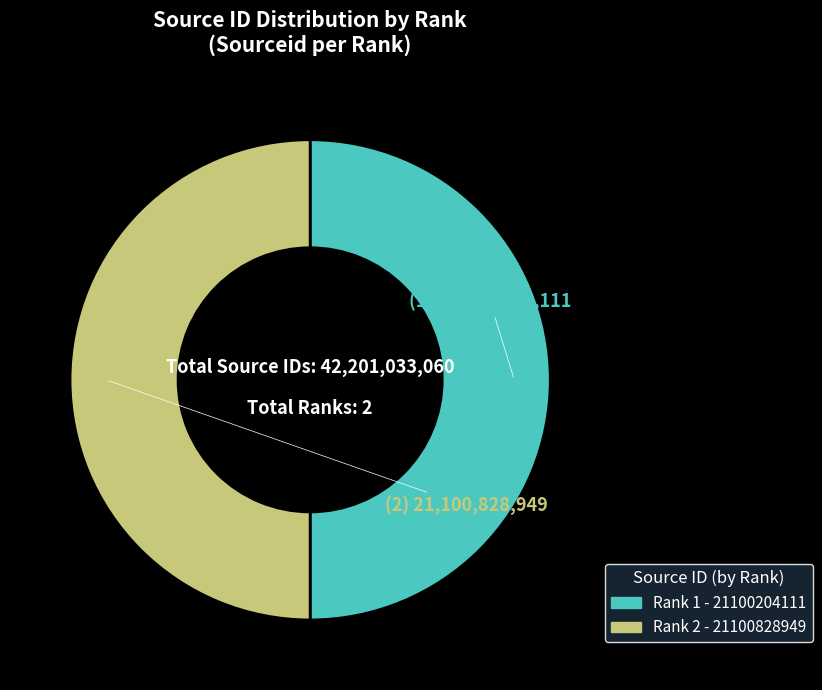

Do Rank 2 and Rank 1 together represent more than half of the pie?

Yes